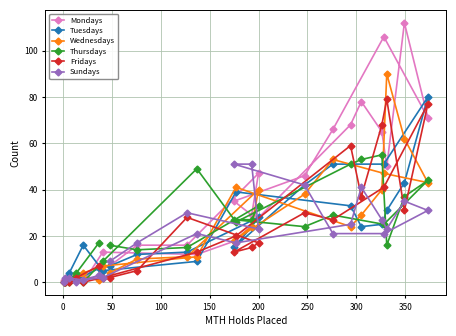

Which series has the largest range (max minus min)?

Mondays